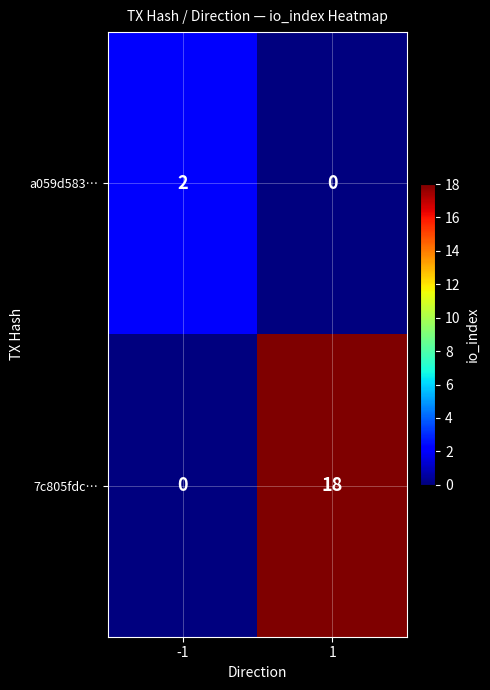

List the series in order of their peak value, lowest first.

a059d583…, 7c805fdc…